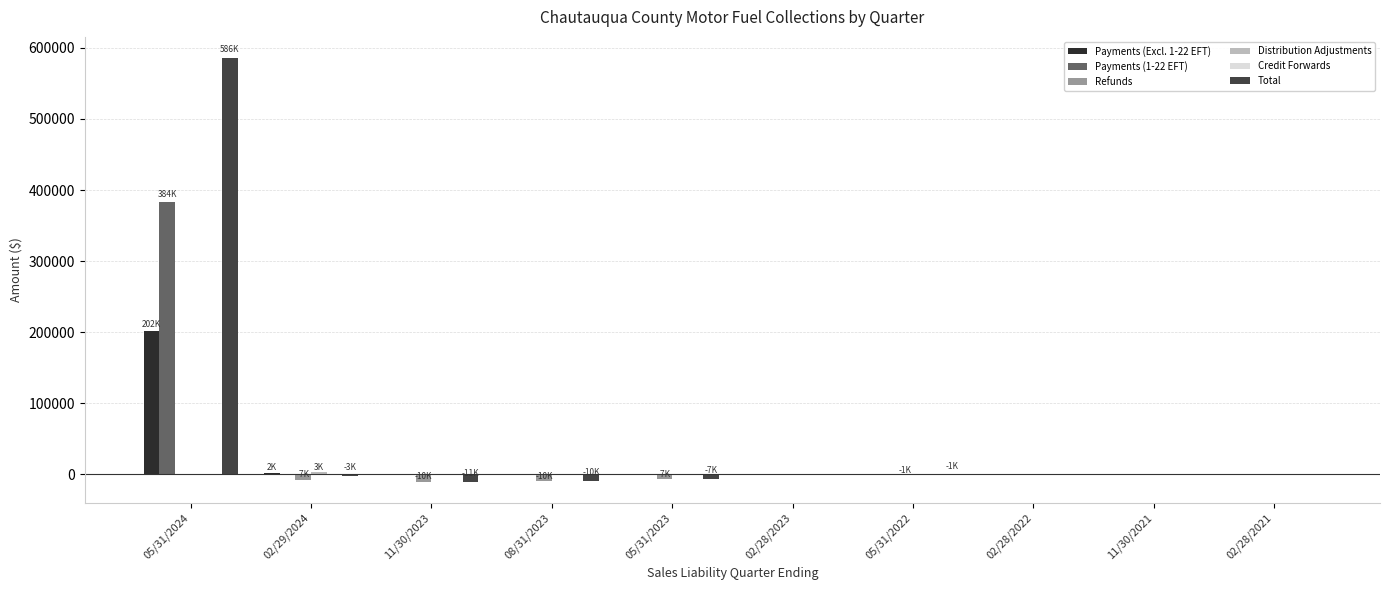

What is the label of the 10th bar from the left?

02/28/2021